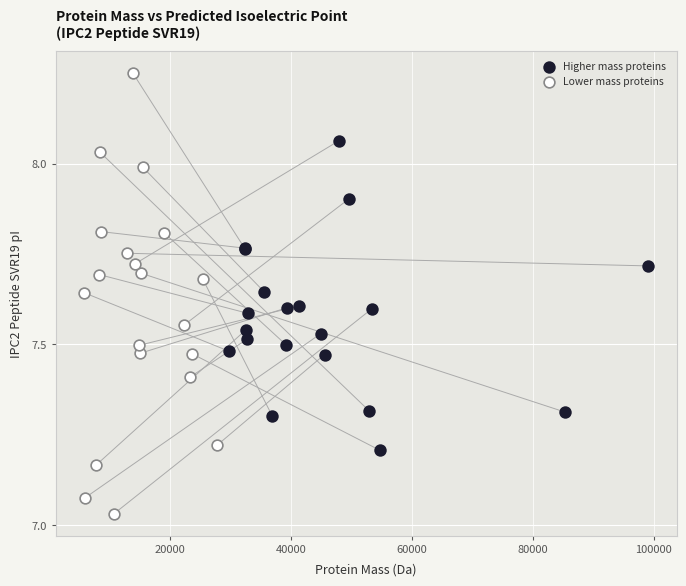

What are all the series names shown in the legend?

Higher mass proteins, Lower mass proteins